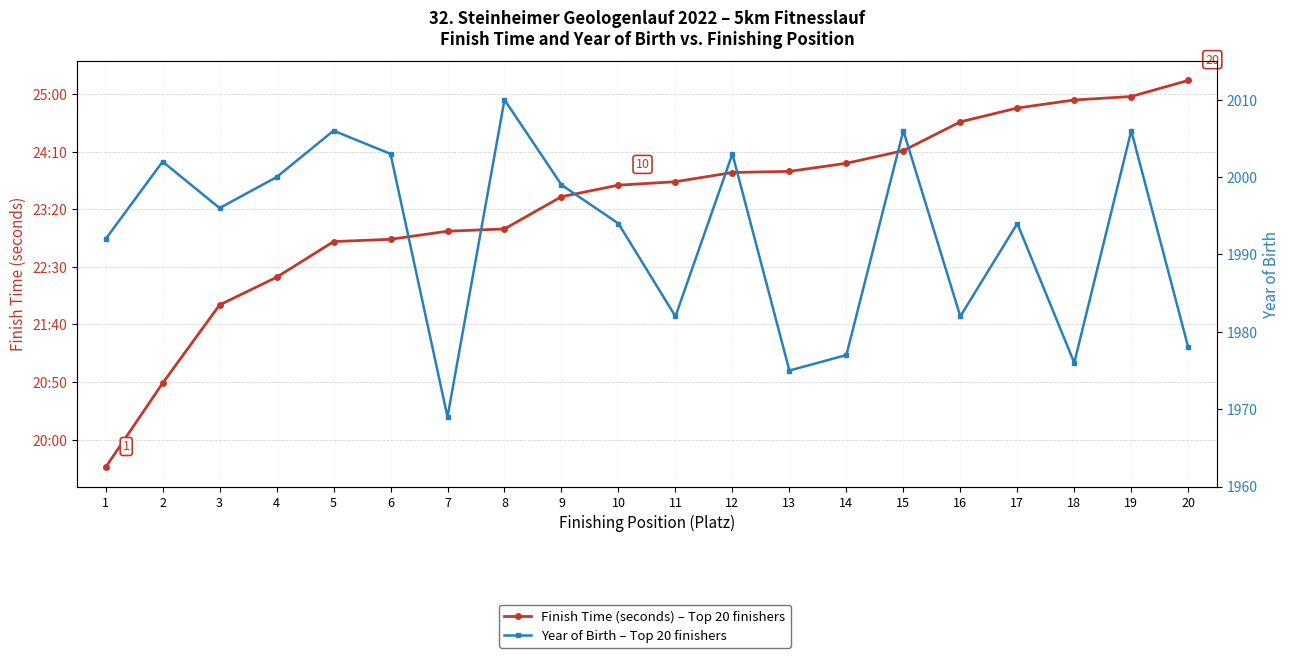

Where is the first local minimum for Year of Birth – Top 20 finishers?

3